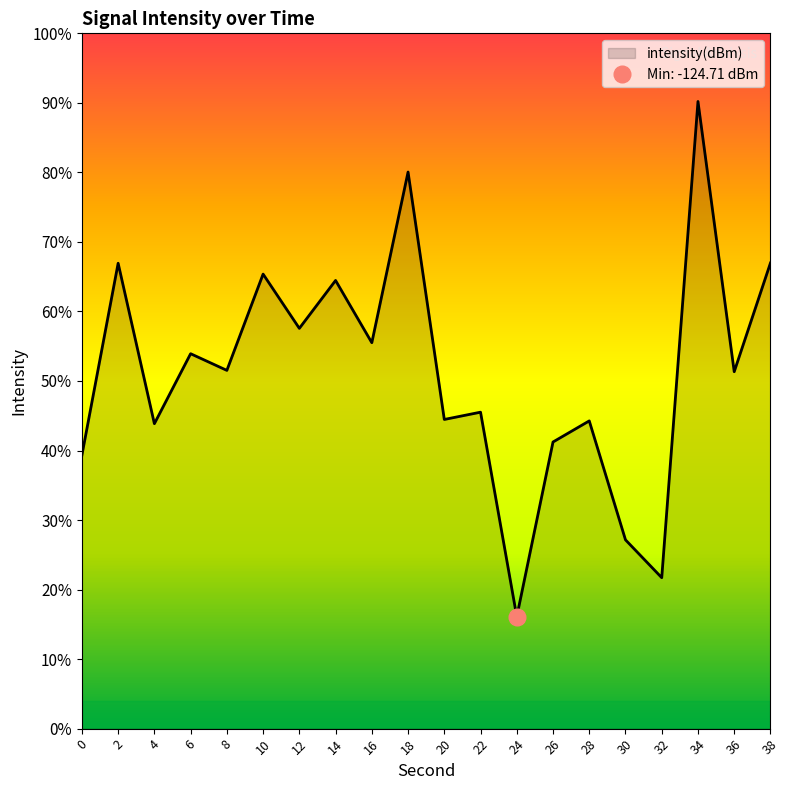

Rank the categories by value from lowest to highest.

24, 32, 30, 0, 26, 4, 28, 20, 22, 36, 8, 6, 16, 12, 14, 10, 2, 38, 18, 34